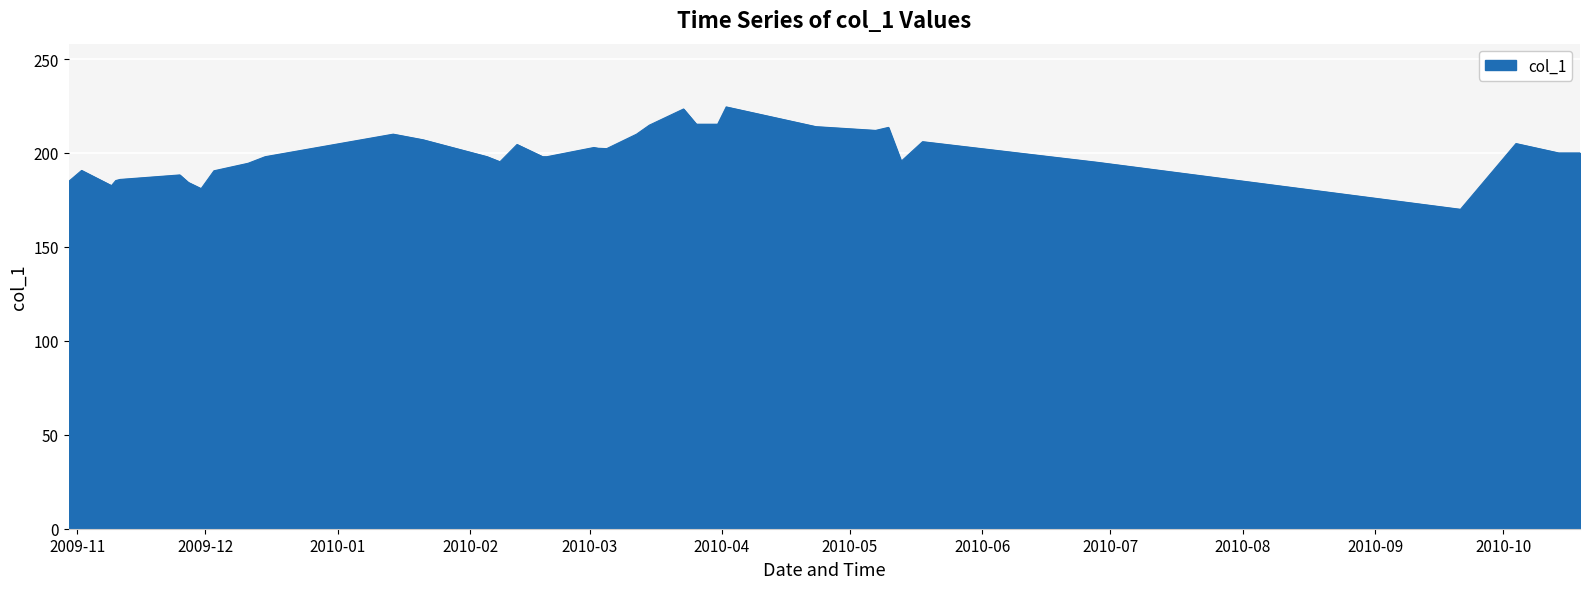

What is the minimum value shown in the chart?

170.0